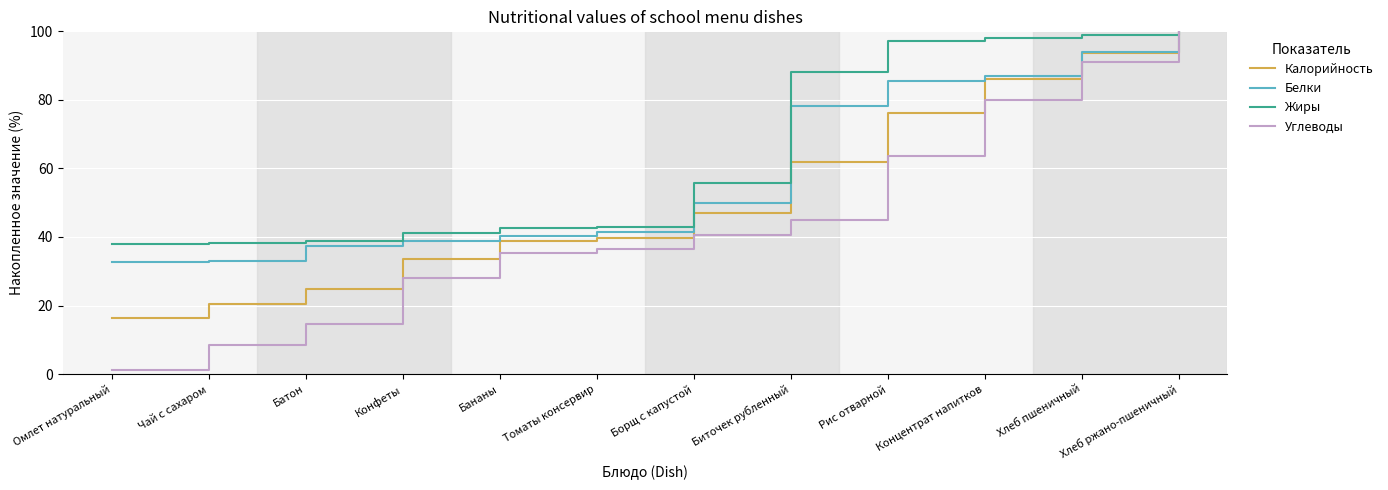

What value does the Углеводы series have at Томаты консервир?

36.5